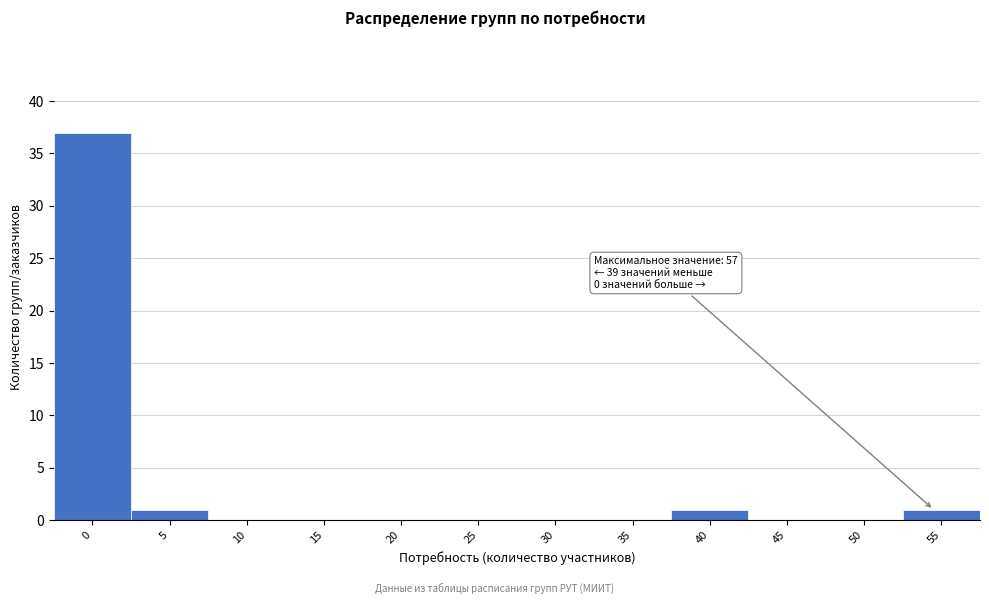

Reading left to right, what are all the values shown in this chart?

0=37	5=1	10=0	15=0	20=0	25=0	30=0	35=0	40=1	45=0	50=0	55=1